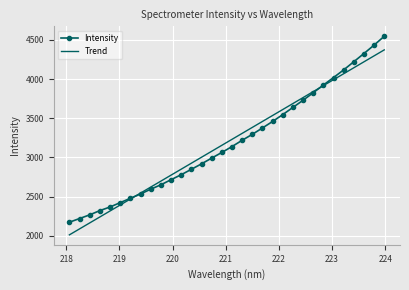

Which series has the widest spread of values?

Intensity